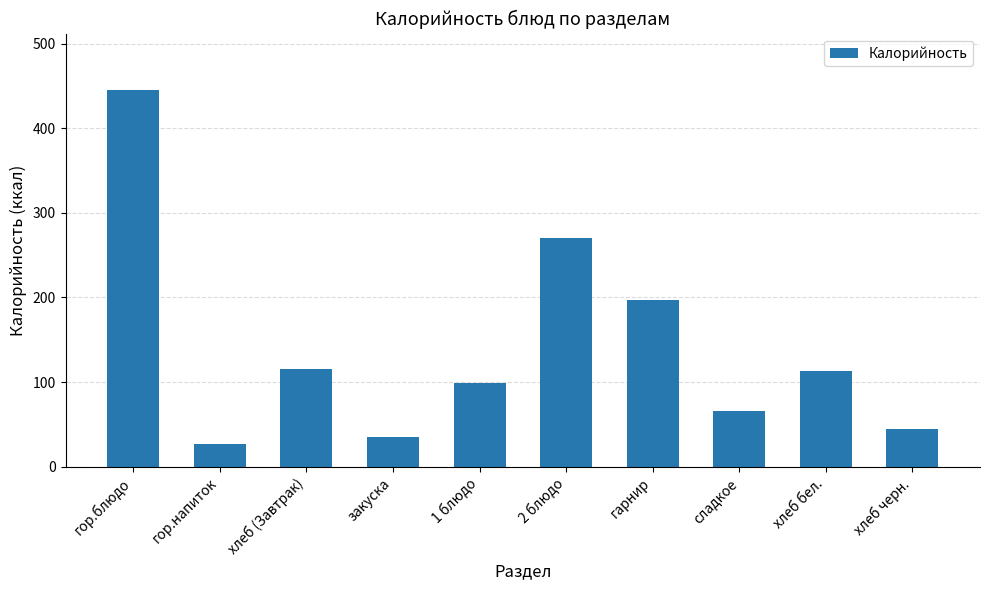

Approximately how many times larger is the value at 1 блюдо compared to гор.напиток?

3.7